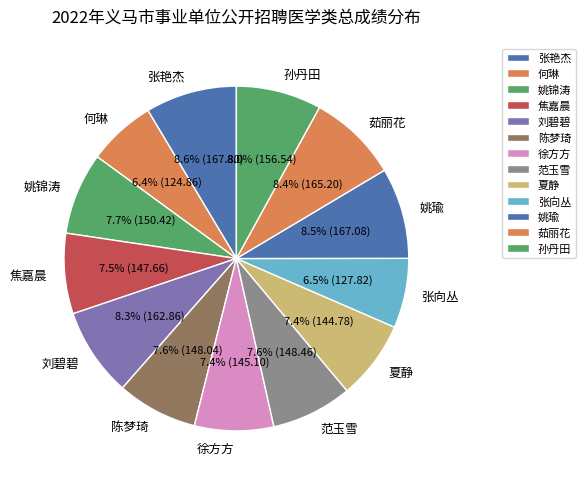

How many segments does this pie chart have?

13